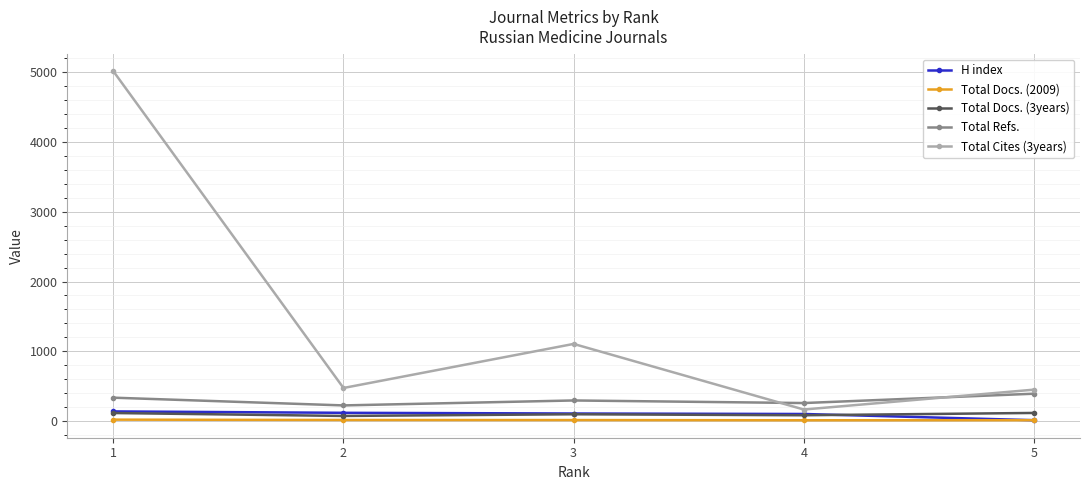

How many lines are shown in the chart?

5